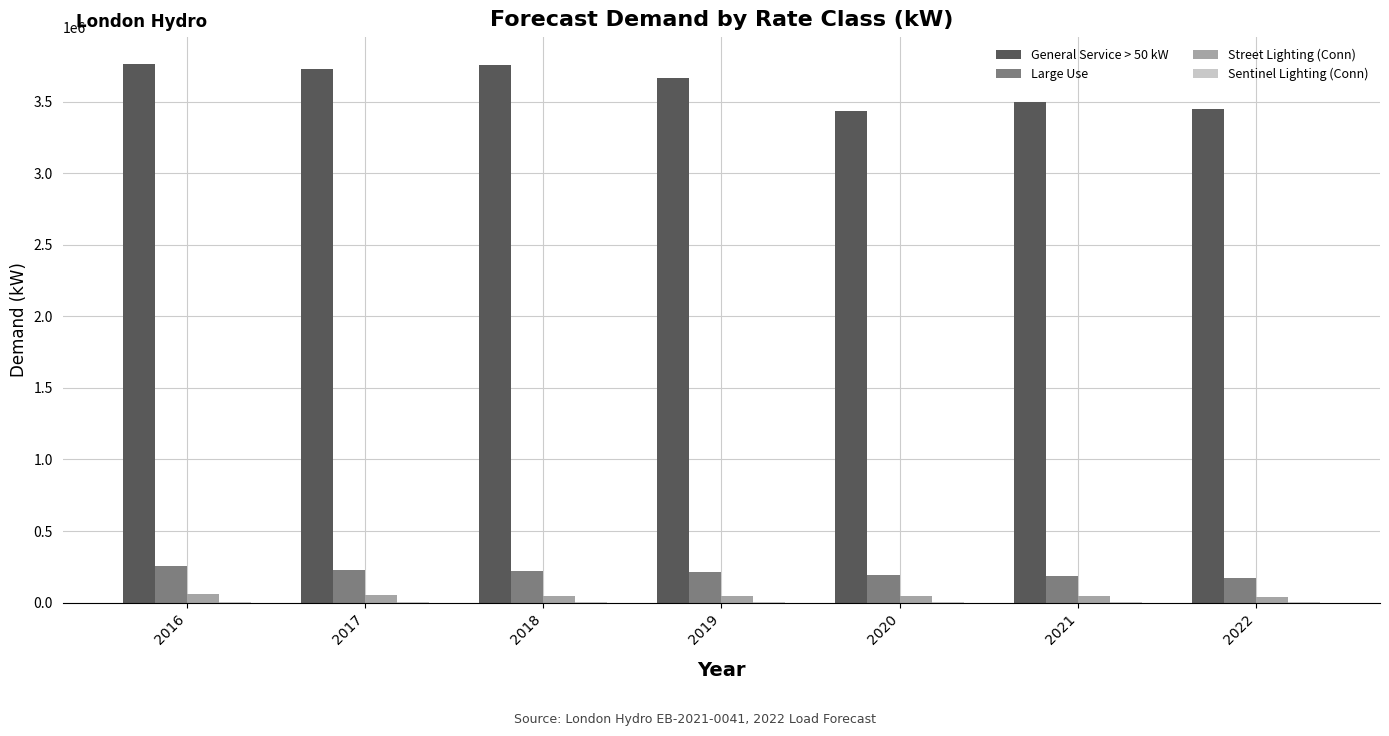

Where is General Service > 50 kW nearest to the value 3598135?

2019